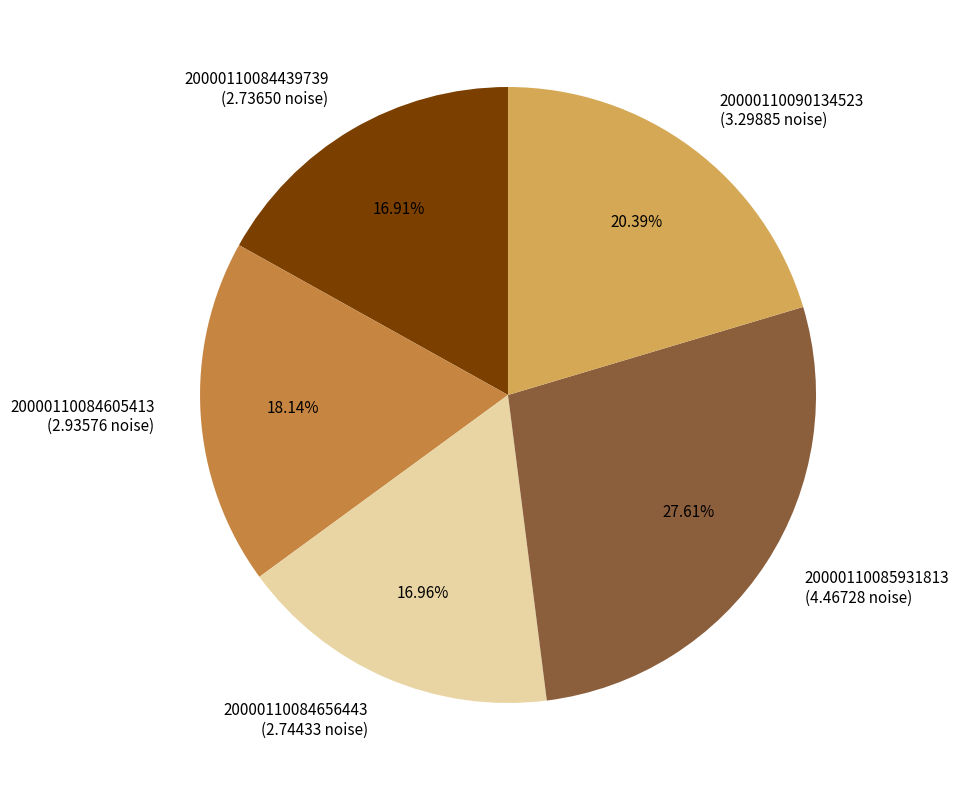

To the nearest percent, what percentage of the pie is 20000110090134523?

20%